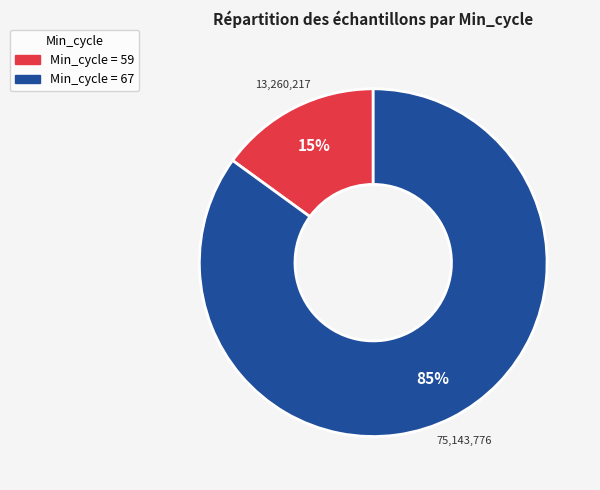

Does any single category account for the majority?

Yes